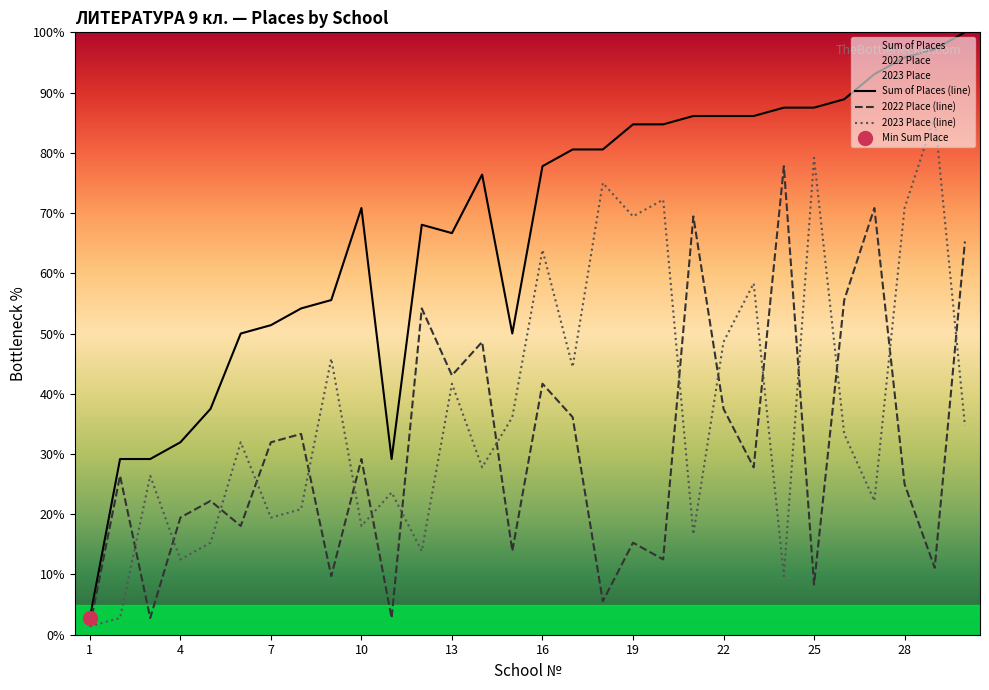

What is the sum of all Sum of Places (line) values?

2019.4